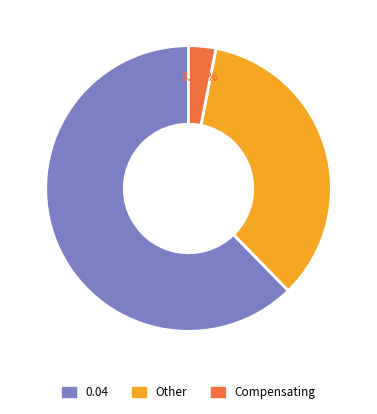

How many slices are in this pie chart?

3